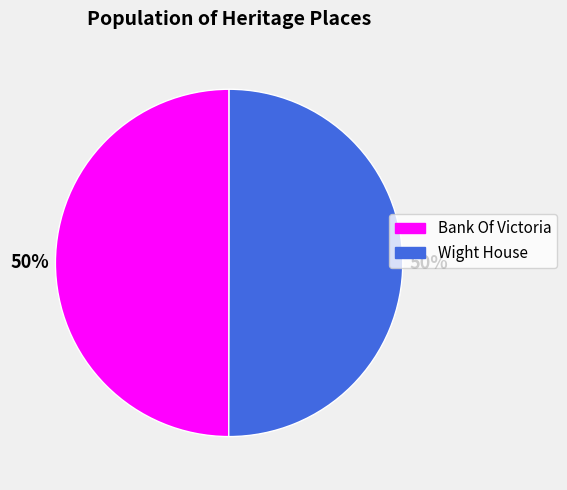

Count the number of slices in the pie.

2